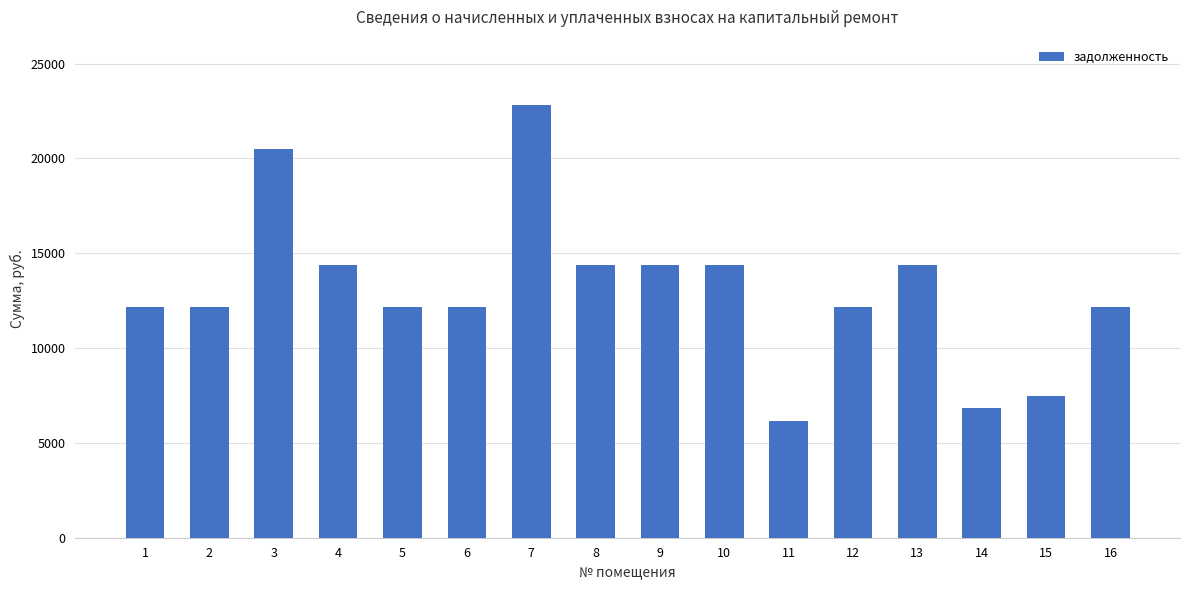

Count the number of categories in the chart.

16